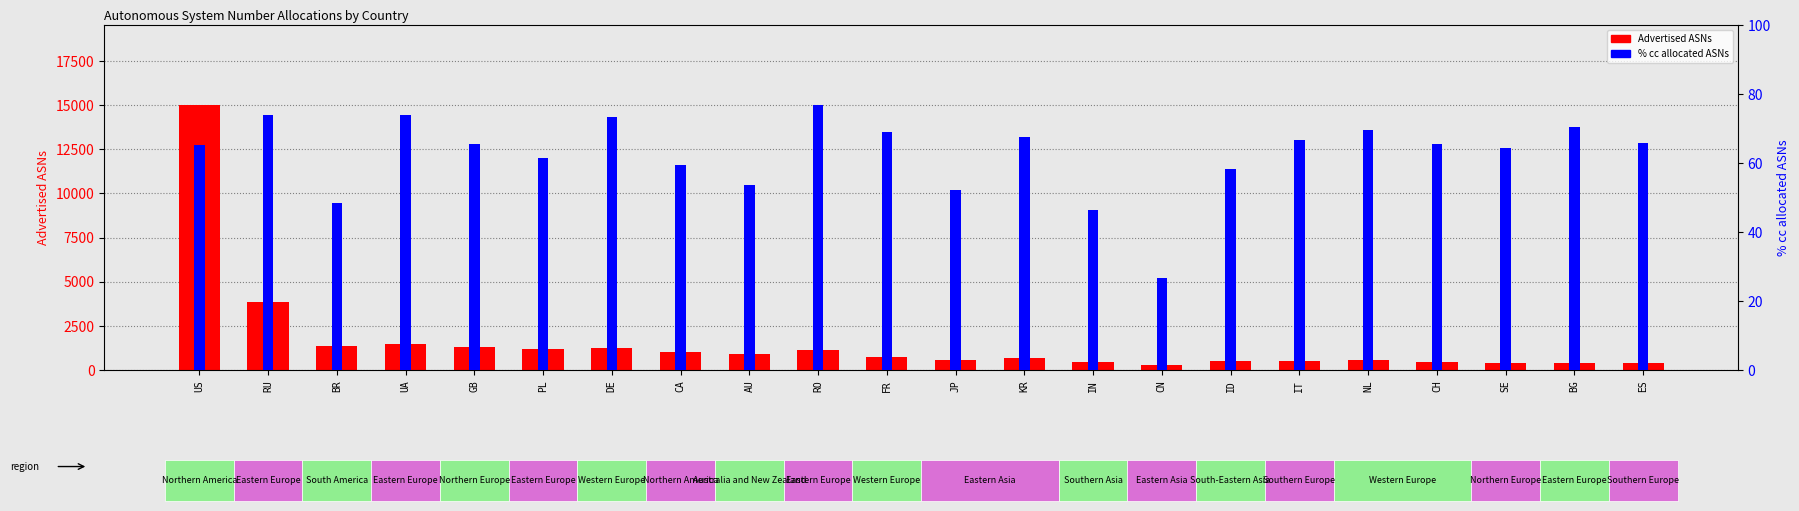

Rank the categories by Advertised ASNs value from lowest to highest.

CN, ES, SE, BG, IN, CH, ID, IT, NL, JP, KR, FR, AU, CA, RO, PL, DE, GB, BR, UA, RU, US